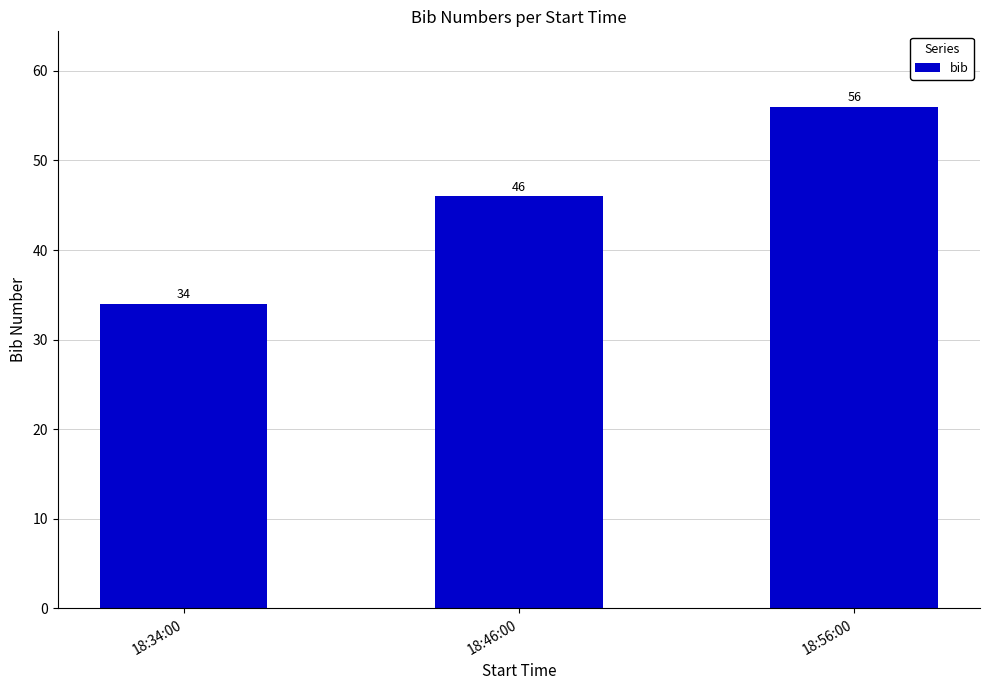

How many series are shown in this chart?

1